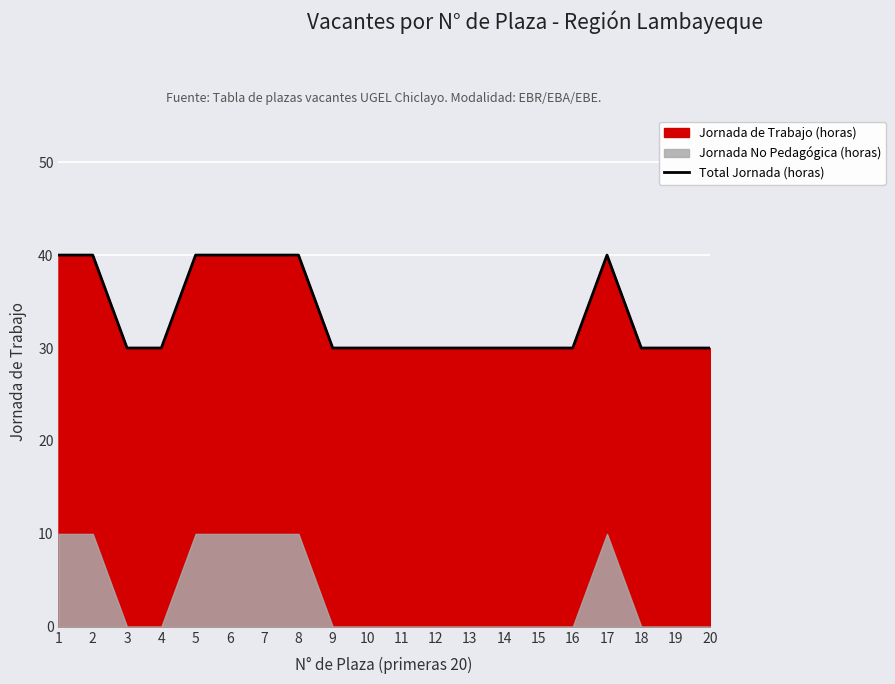

What is the difference between the values at 1 and 4?

10